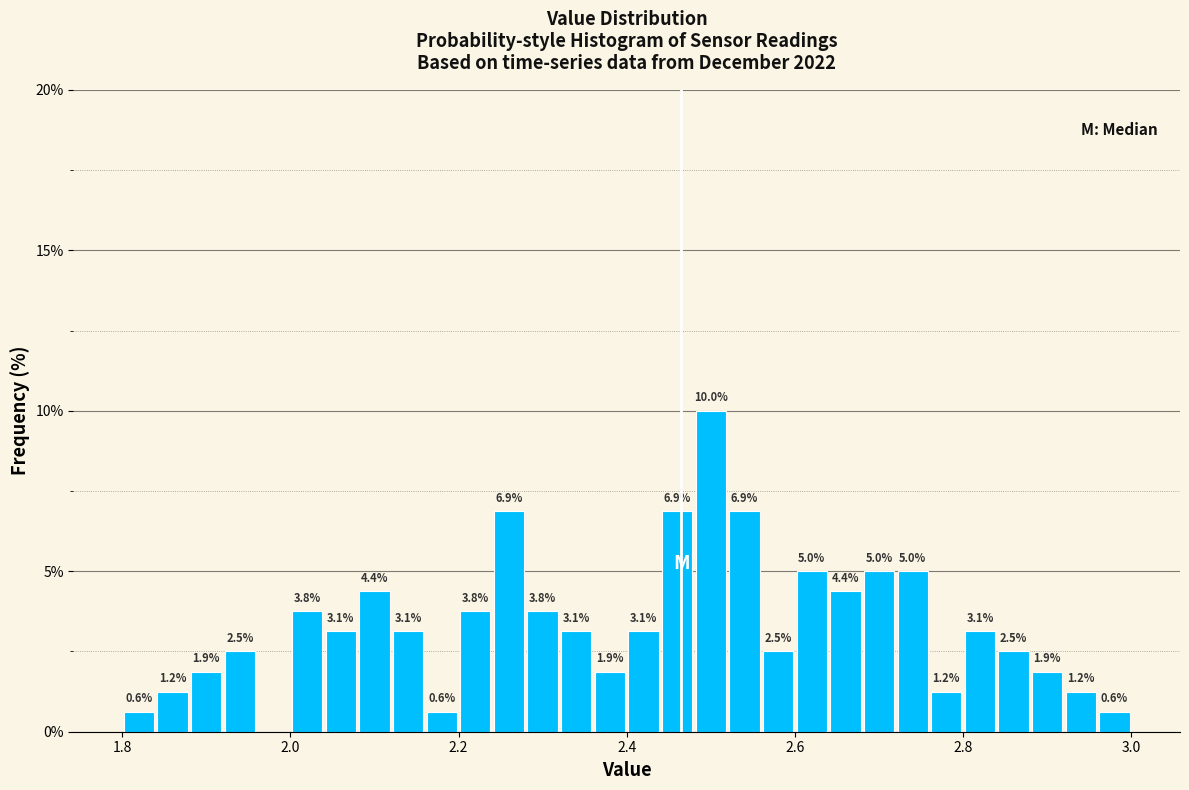

Read against the x-axis, roughly where is the centre of the tallest bar?

2.50